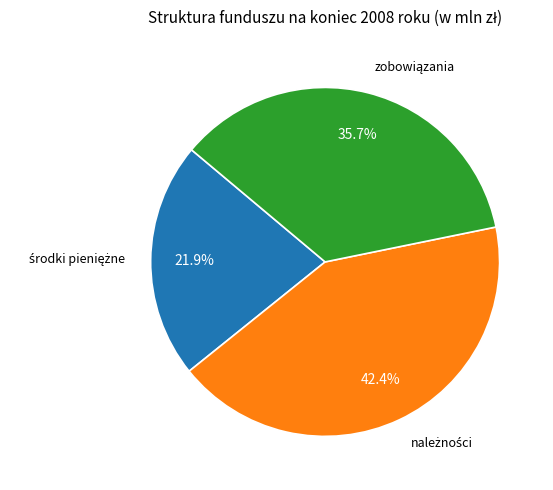

How many segments does this pie chart have?

3